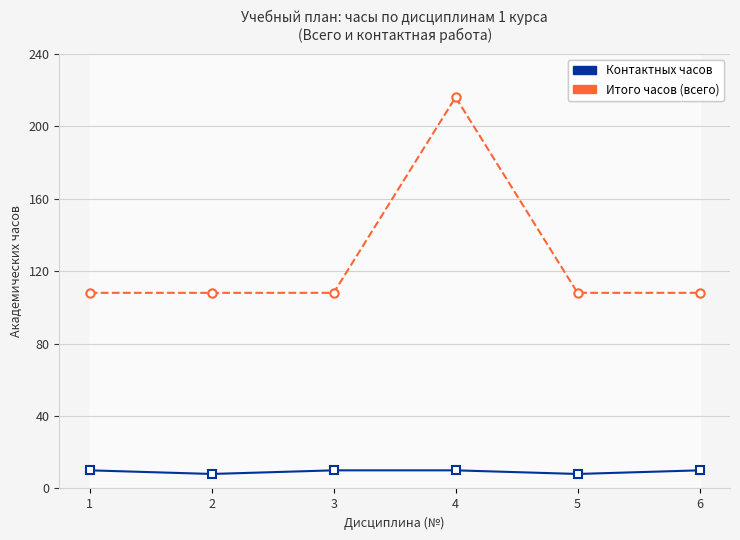

The value of Итого часов (всего) at 4 is 216. True or false?

True